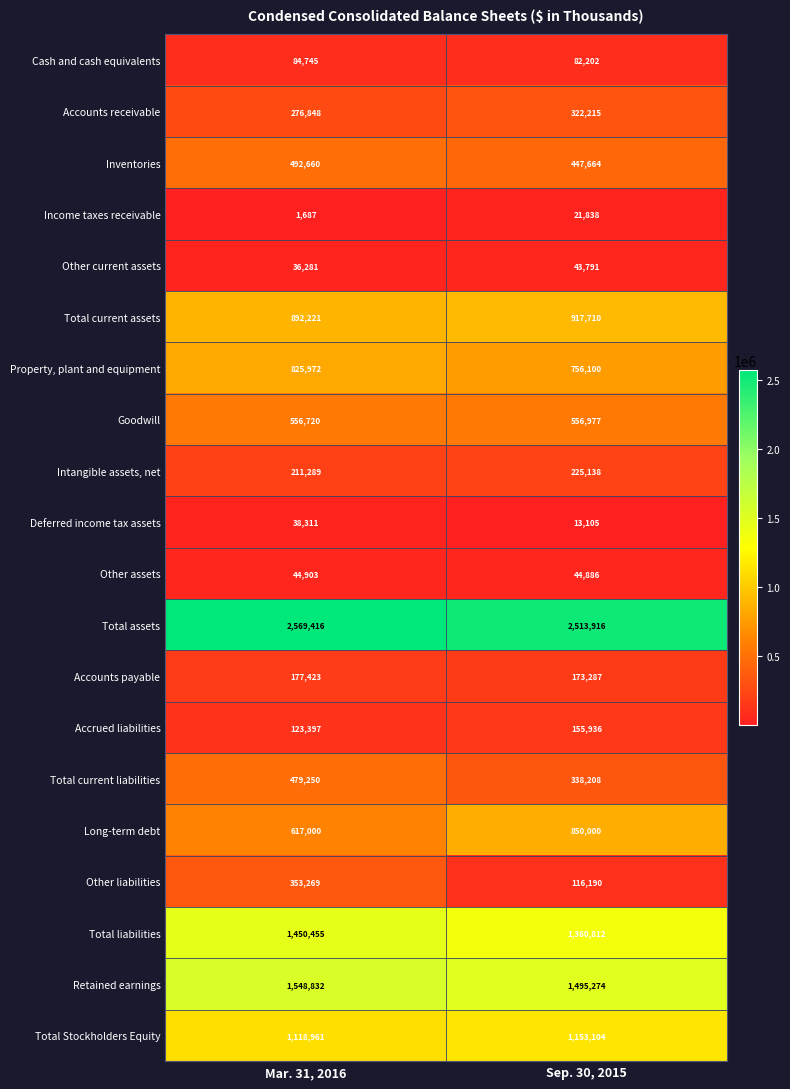

What is the total value across all series at Mar. 31, 2016?

11899640